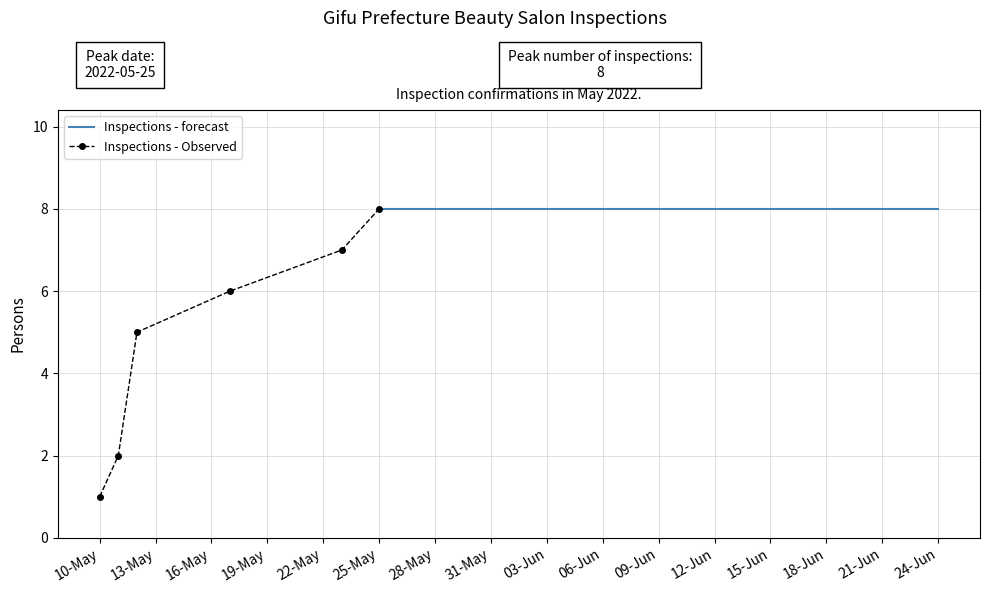

True or false: Inspections - Observed has more than 0 interior local peaks.

False